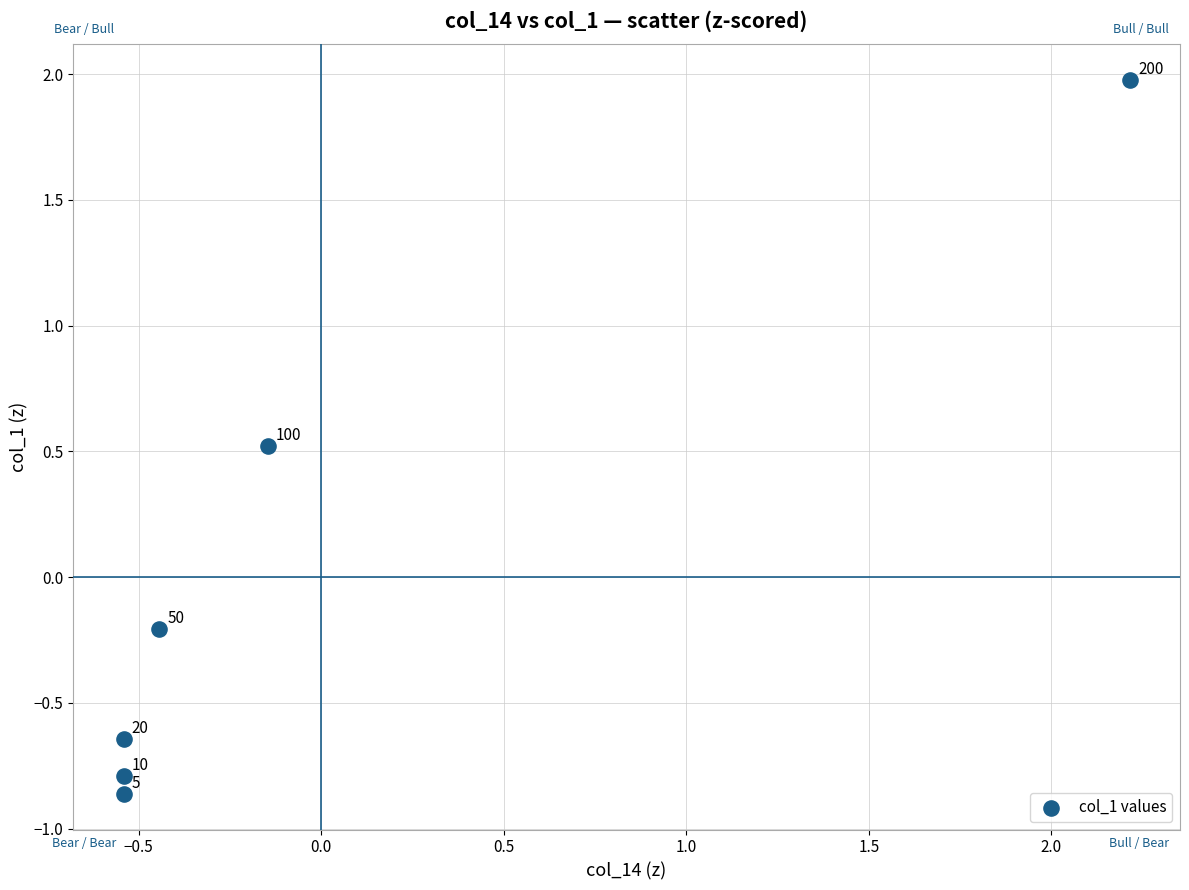

What is the range of X values (max minus min)?

2.8